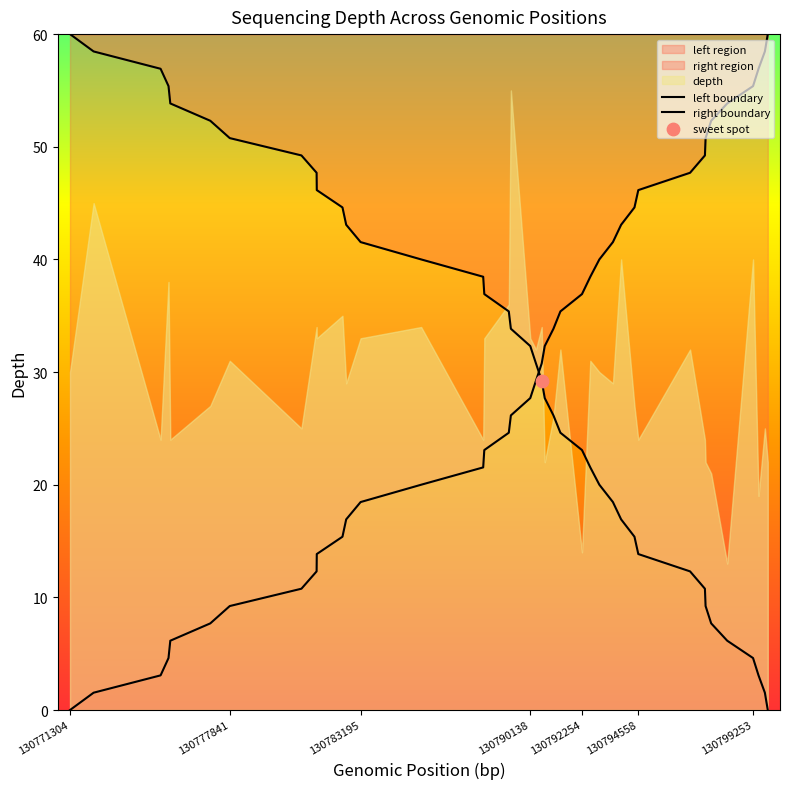

Which series has the largest Y range (max minus min)?

left boundary